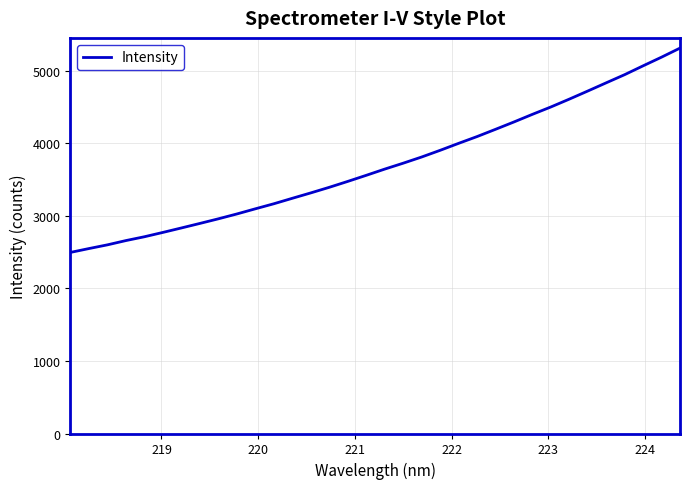

What is the difference between the maximum and minimum values?

2817.6